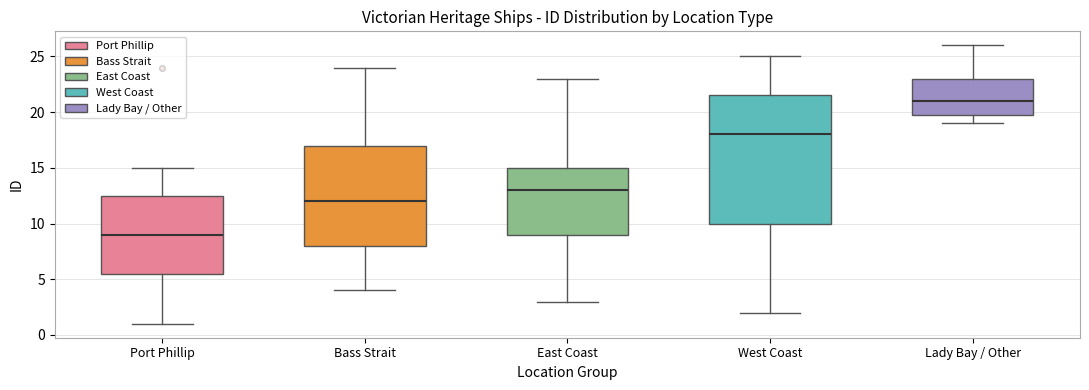

Reading left to right, read every box against the y-axis: the position of its median line, the range the box covers, and the ends of its whiskers. The values are not printed on the chart, so give them approximately, as read against the axis.

Port Phillip: median 9.0, box 5.5 to 12.5, whiskers 1.0 to 15.0
Bass Strait: median 12.0, box 8.0 to 17.0, whiskers 4.0 to 24.0
East Coast: median 13.0, box 9.0 to 15.0, whiskers 3.0 to 23.0
West Coast: median 18.0, box 10.0 to 21.5, whiskers 2.0 to 25.0
Lady Bay / Other: median 21.0, box 20.0 to 23.0, whiskers 19.0 to 26.0